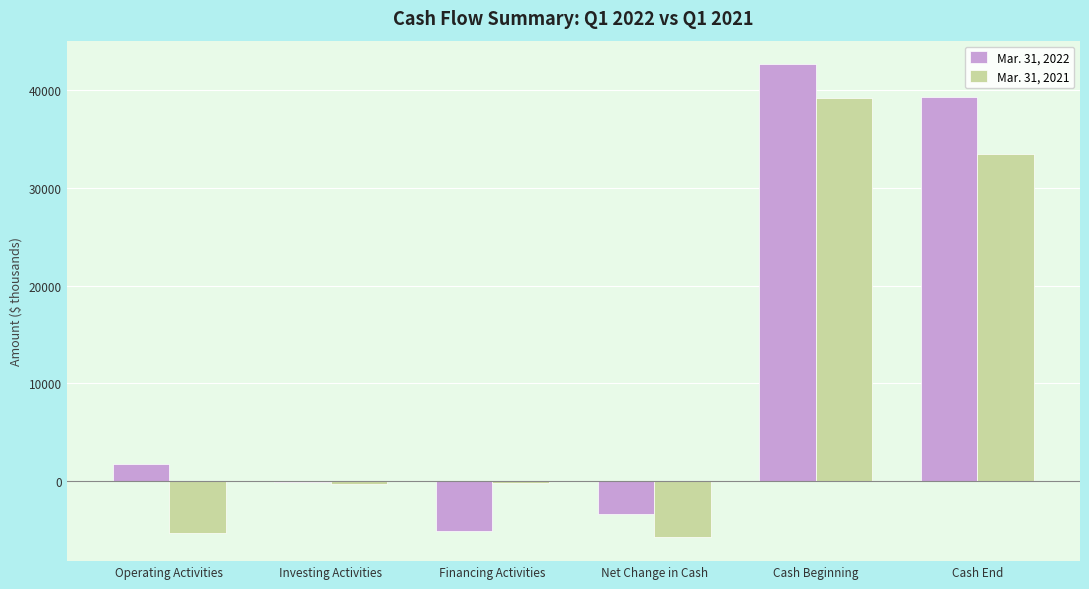

The Mar. 31, 2021 series shows -3501 at Net Change in Cash. True or false?

False